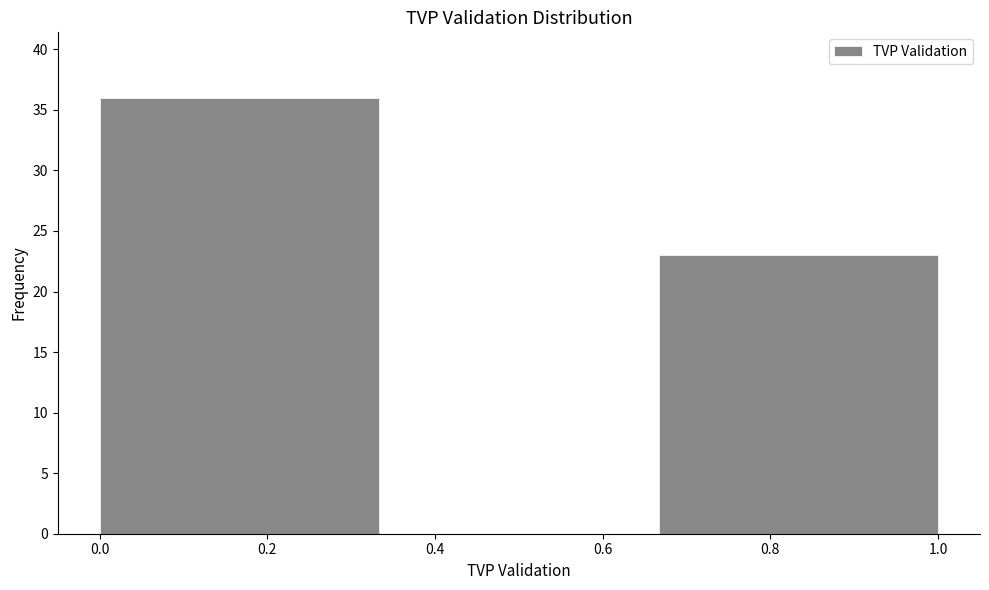

How tall is the bar that spans 0.66 to 1.00 on the x-axis? Neither the bar edges nor the heights are printed on the chart, so give them approximately, as read against the axes.

23